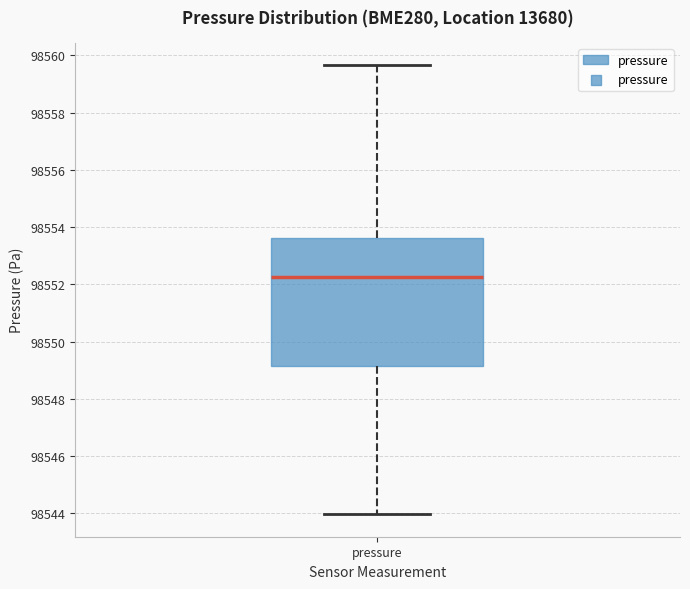

Transcribe this box plot: give where the median line is, the range the box spans, and where the two whiskers end, as read against the y-axis. The values are not printed on the chart, so give them approximately, as read against the axis.

median 98552.2, box 98549.2 to 98553.6, whiskers 98544.0 to 98559.6